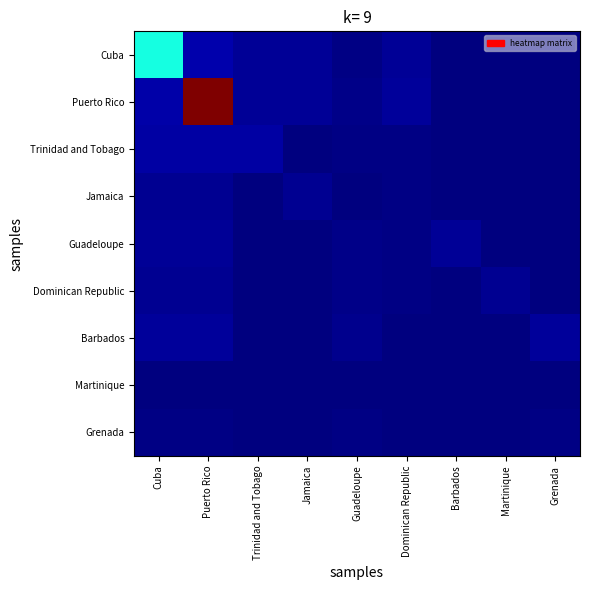

At Barbados, list the series in order from smallest to largest.

Cuba, Puerto Rico, Trinidad and Tobago, Jamaica, Dominican Republic, Barbados, Martinique, Grenada, Guadeloupe